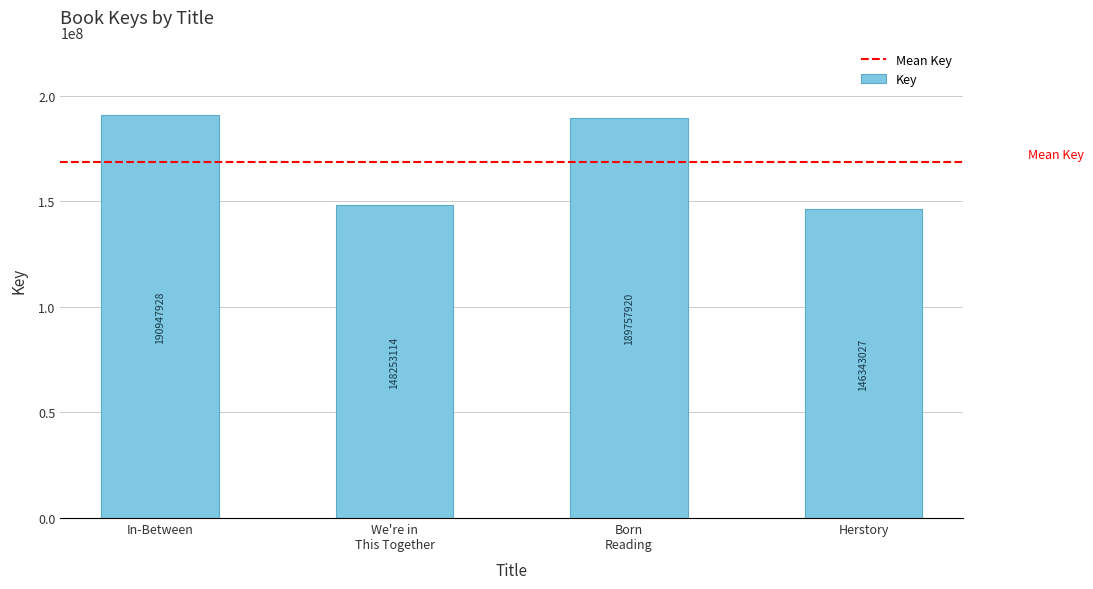

List the labels in order of value, smallest first.

Herstory, We're in
This Together, Born
Reading, In-Between